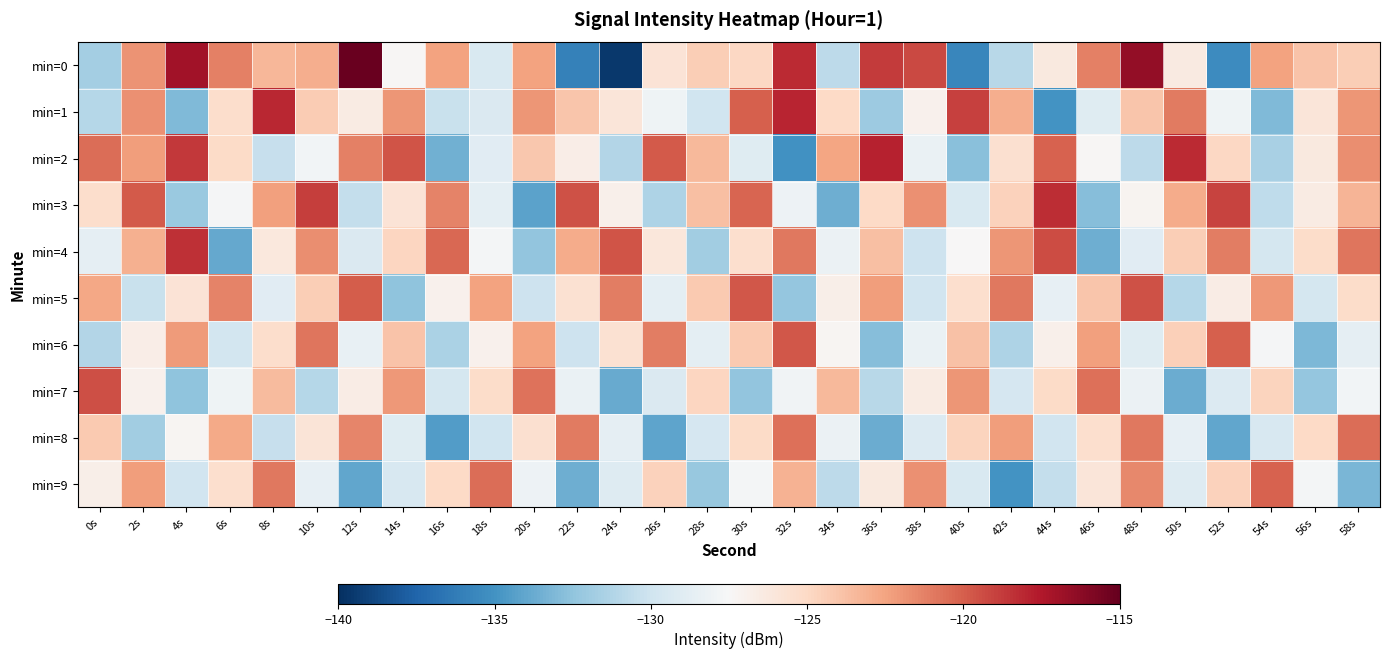

What is the difference between the highest and lowest values at 54s?

12.9